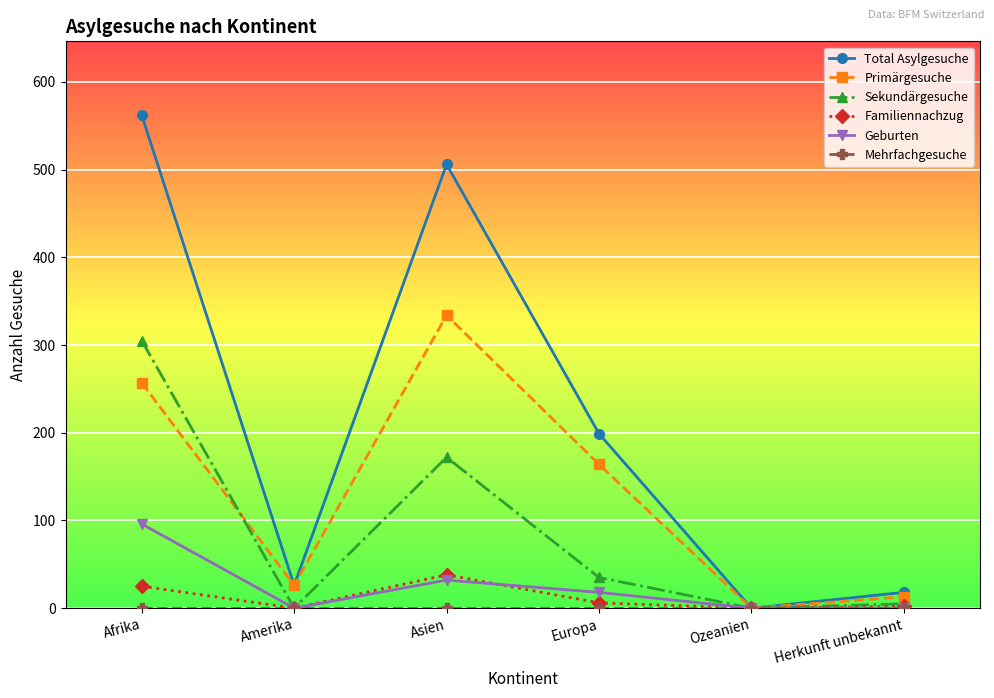

How many lines are shown in the chart?

6